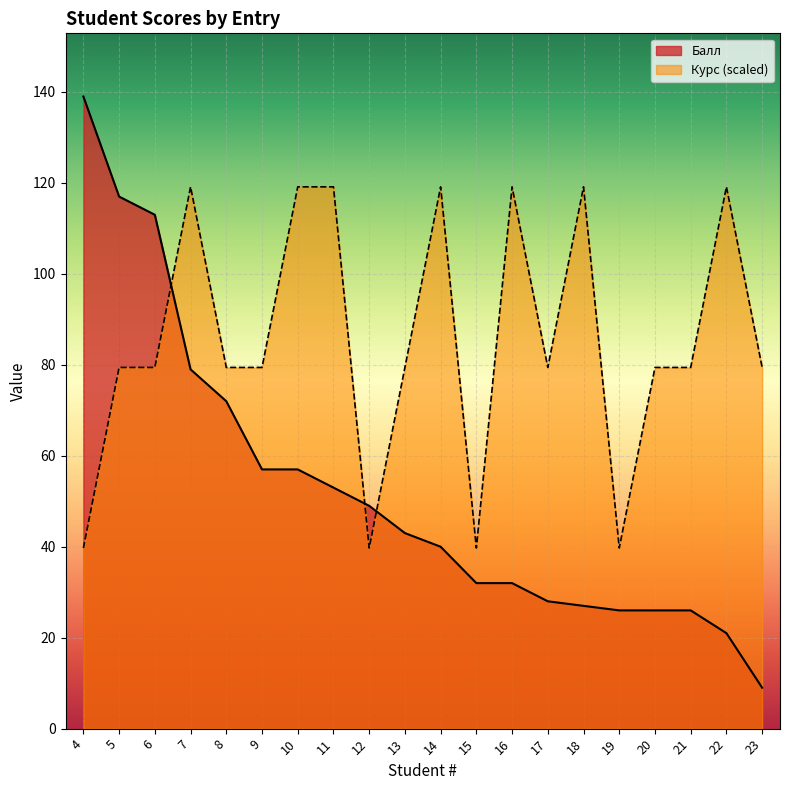

Which has a higher value, 5 or 12?

5